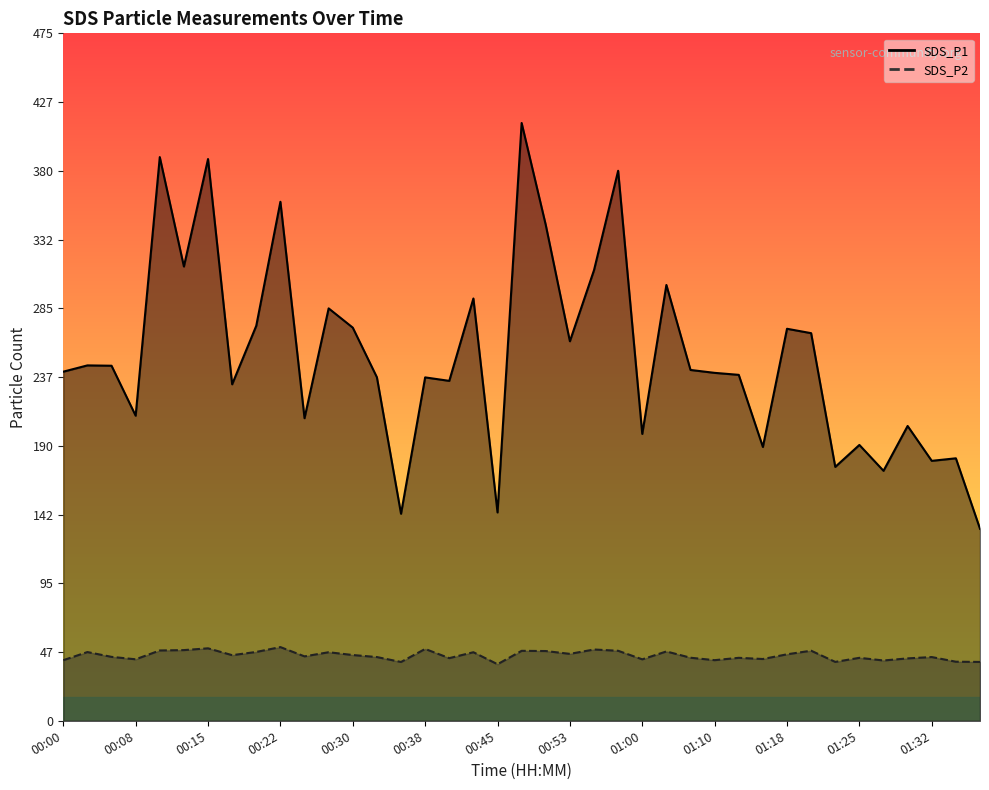

Is it true that SDS_P2 equals 28.6 at 01:25?

False